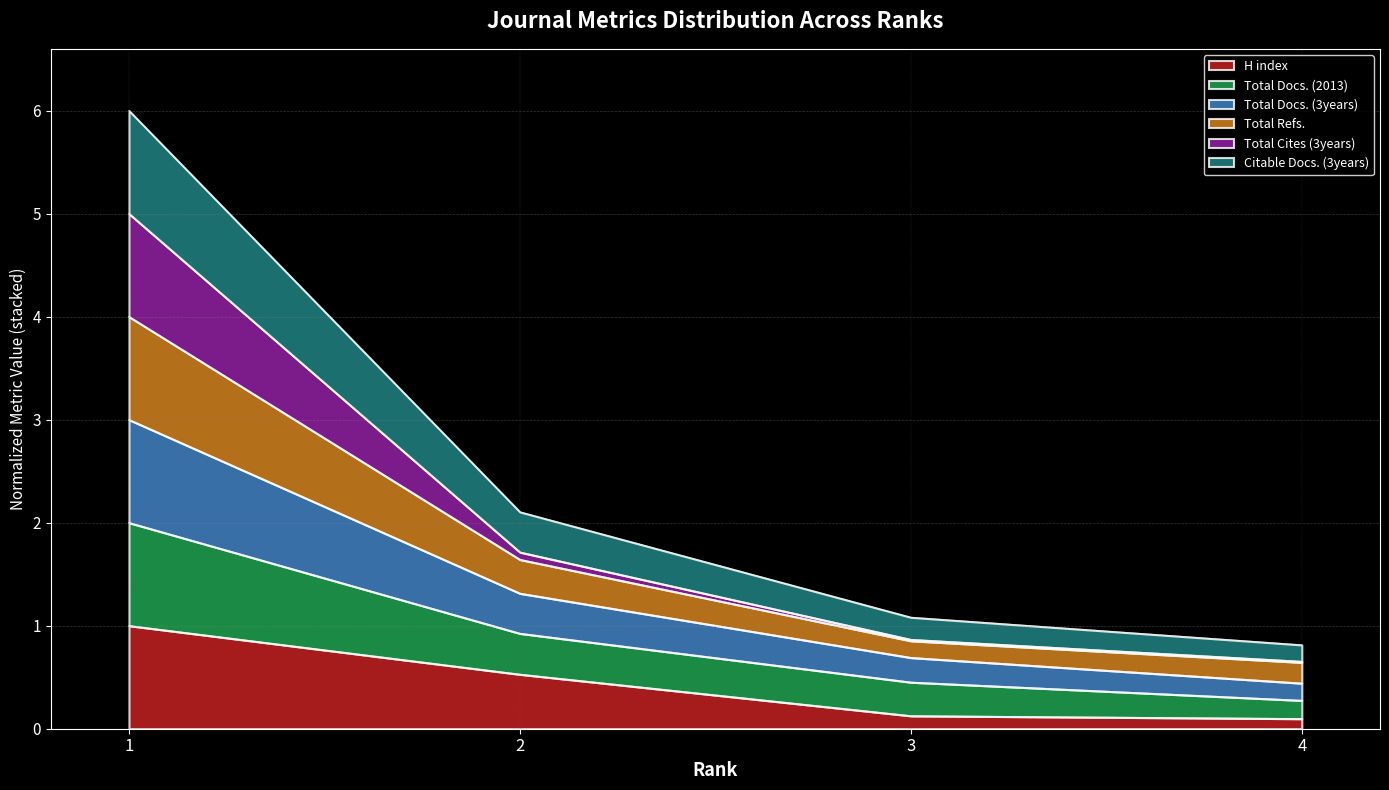

Is it true that H index equals 0.5 at 1?

False